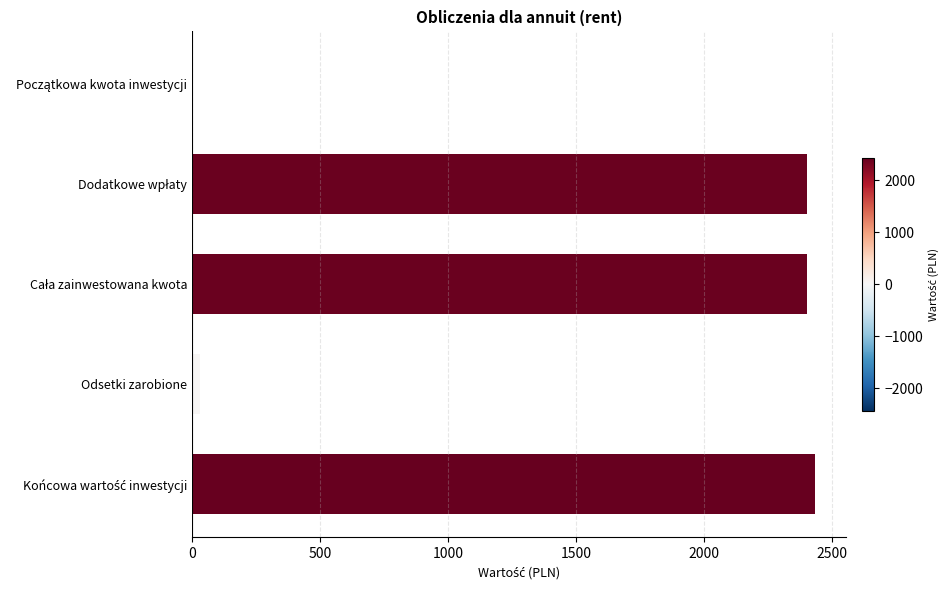

What is the greatest value displayed?

2432.7